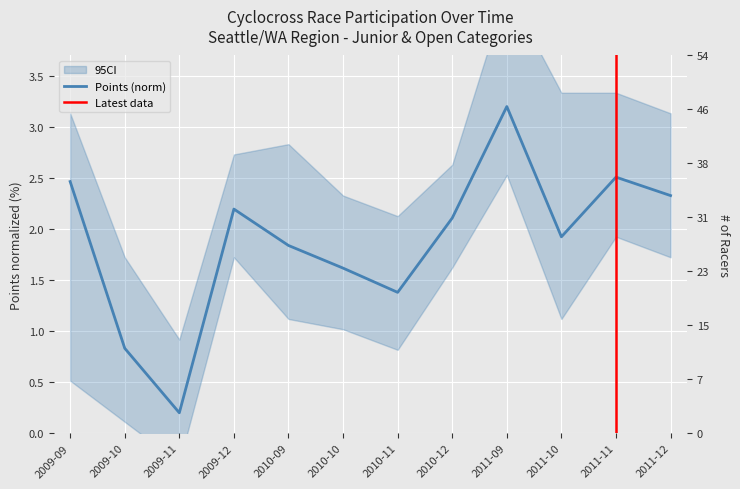

What is the sum of all values?

22.6